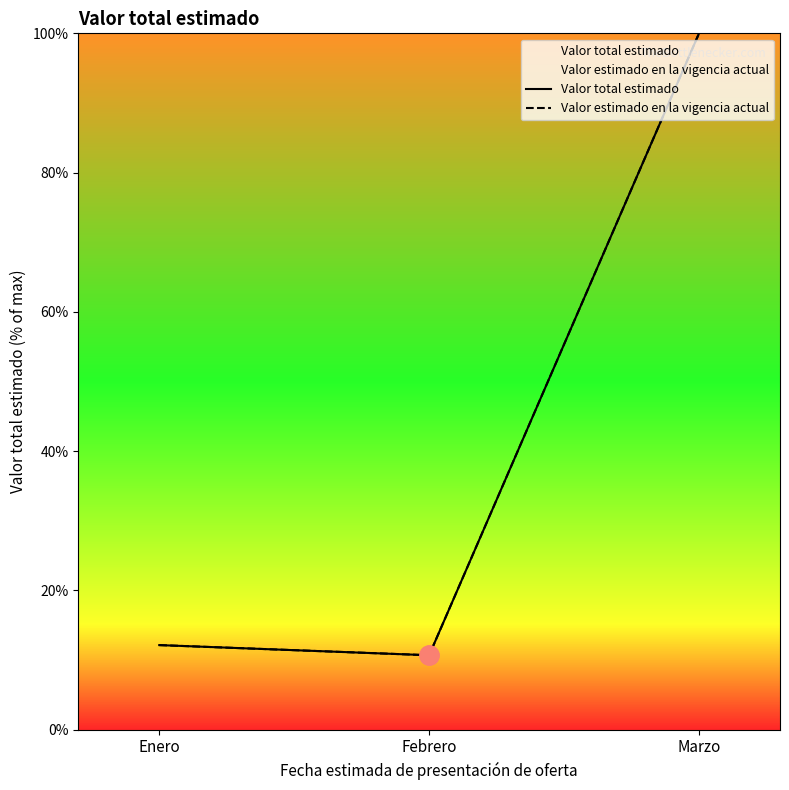

What are all the series names shown in the legend?

Valor total estimado, Valor estimado en la vigencia actual